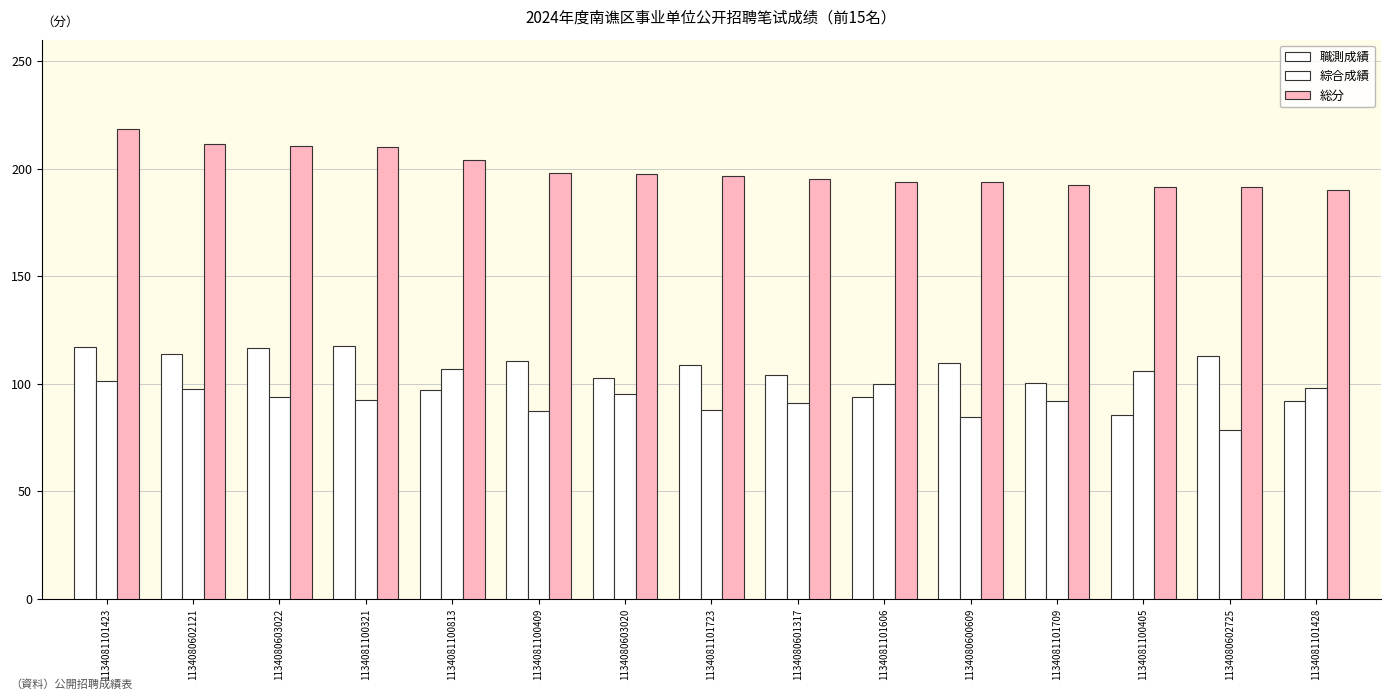

Which category has the highest value across all series?

1134081101423